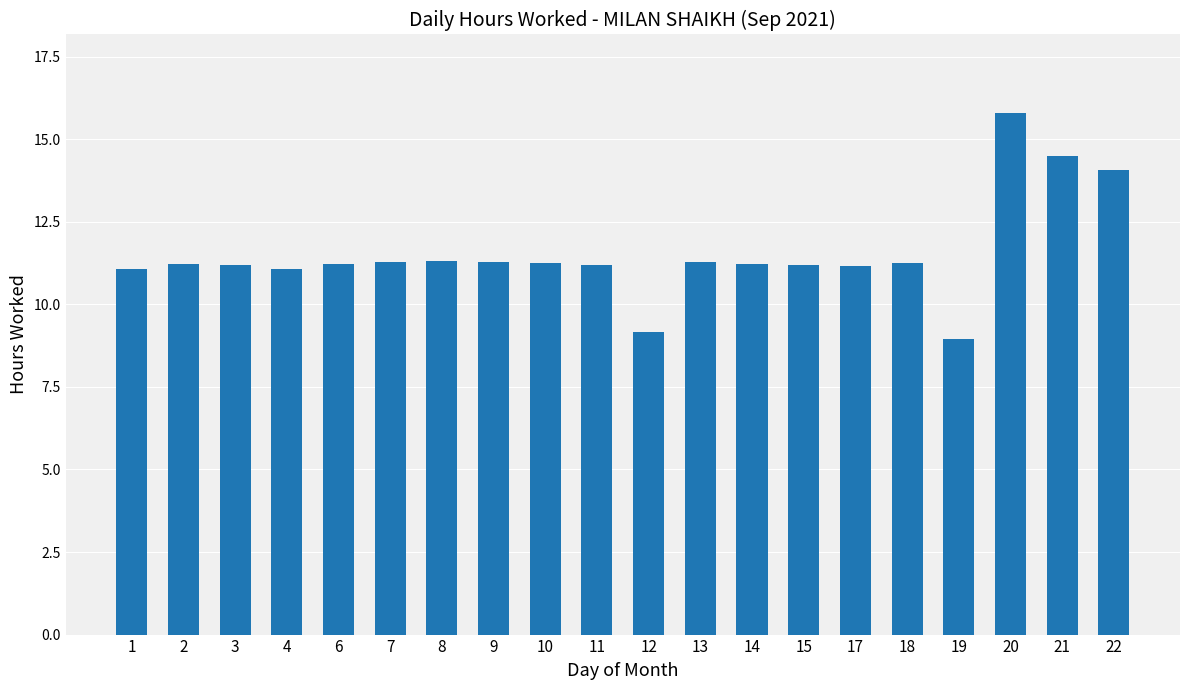

Read the value at 7.

11.3